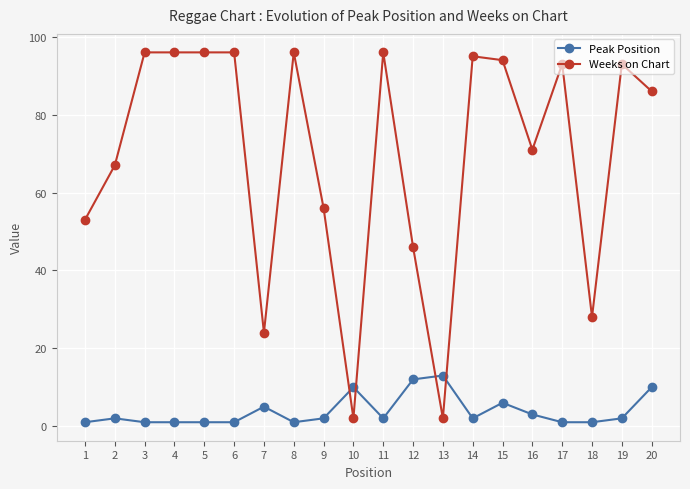

Which series ends up on top after the final intersection of Weeks on Chart and Peak Position?

Weeks on Chart